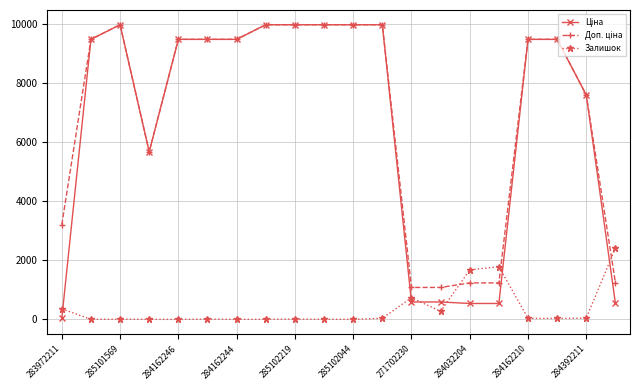

At how many categories does at least one series exceed 6817?

13